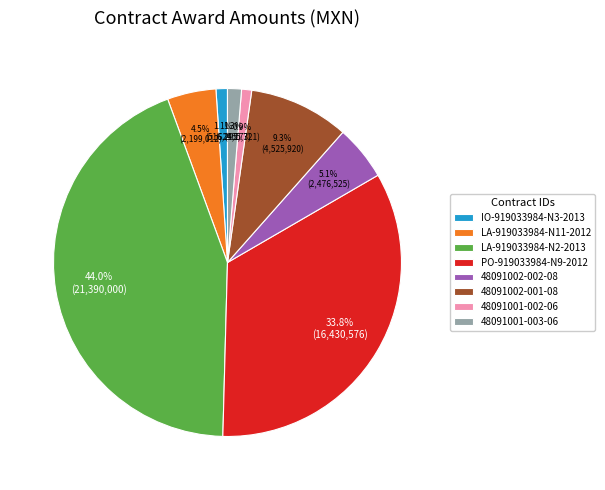

Is it true that LA-919033984-N2-2013 is 38% of the pie?

False